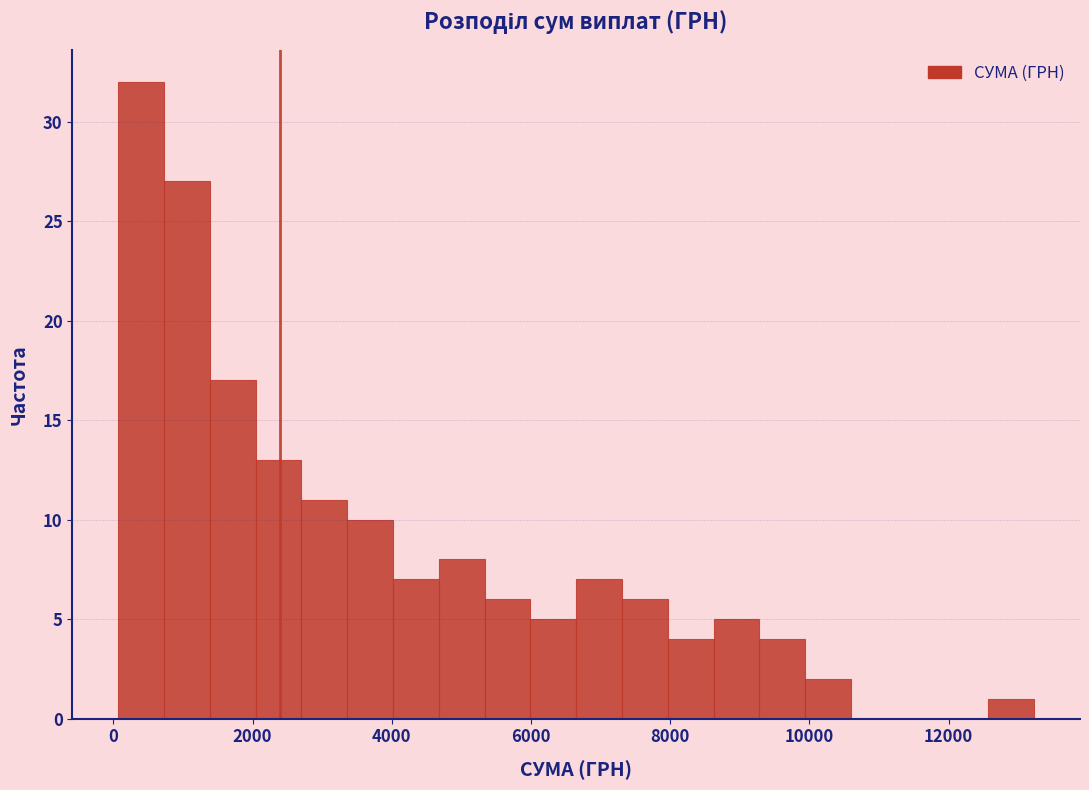

Read against the x-axis, roughly where is the centre of the tallest bar?

400